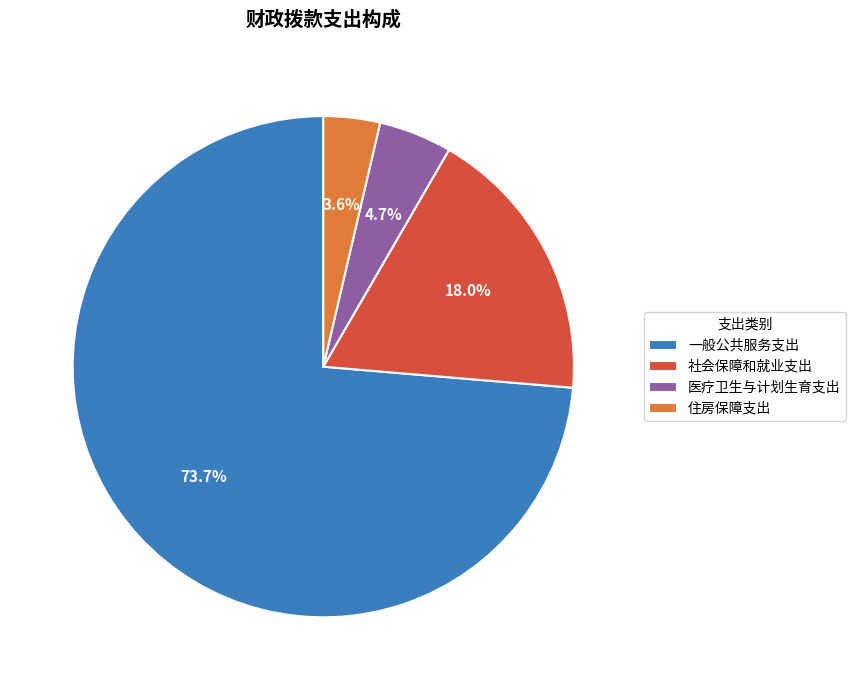

What is the smallest slice in the pie chart?

住房保障支出